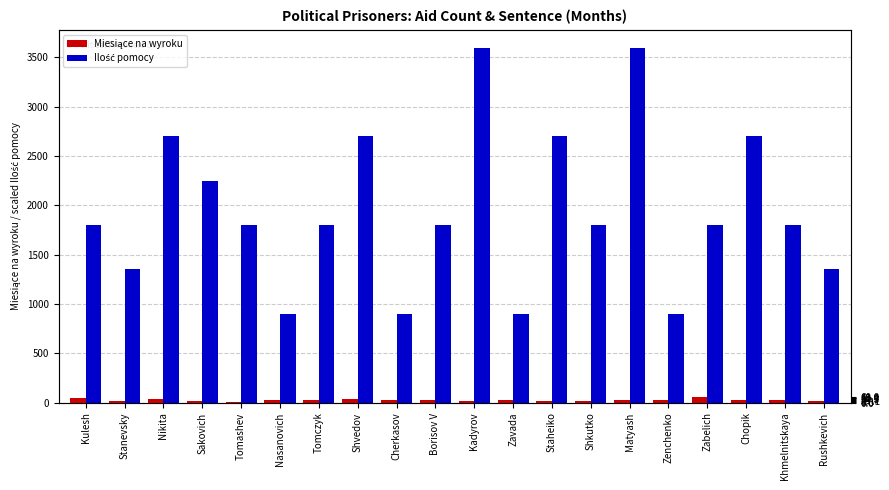

What is the label of the 20th bar from the left?

Rushkevich